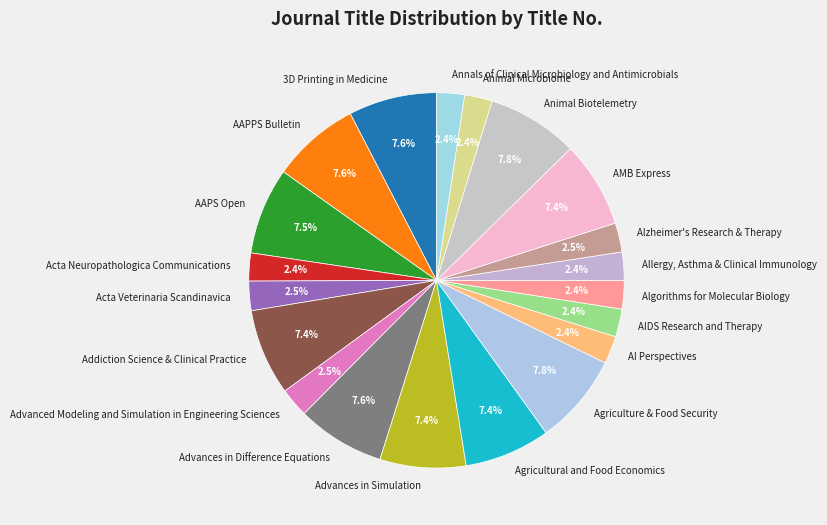

What is the ratio of the value at AAPS Open to the value at AI Perspectives?

3.1